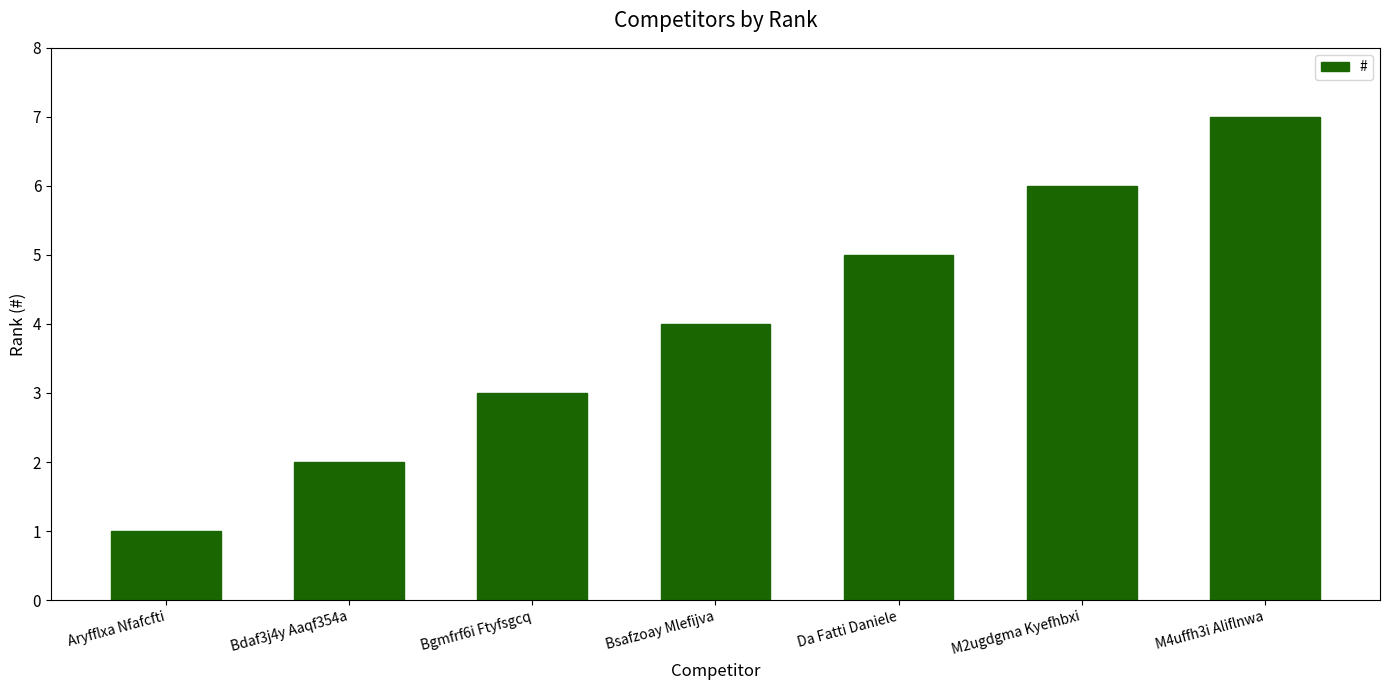

How many data points are less than 4?

3